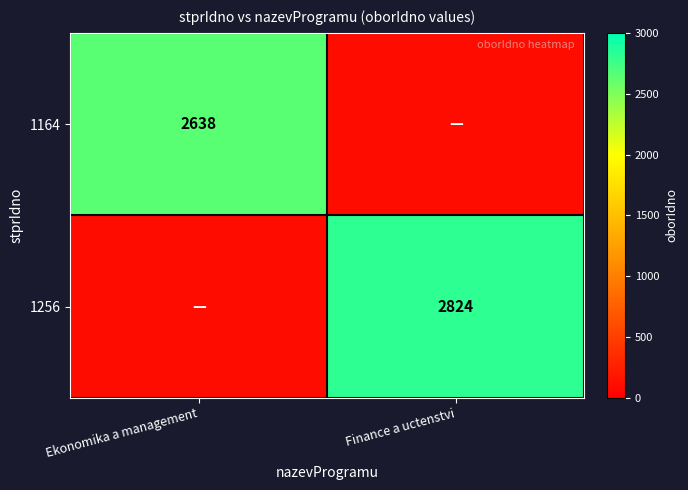

Is the value of 1164 at Ekonomika a management greater than the value of 1256 at Finance a uctenstvi?

No